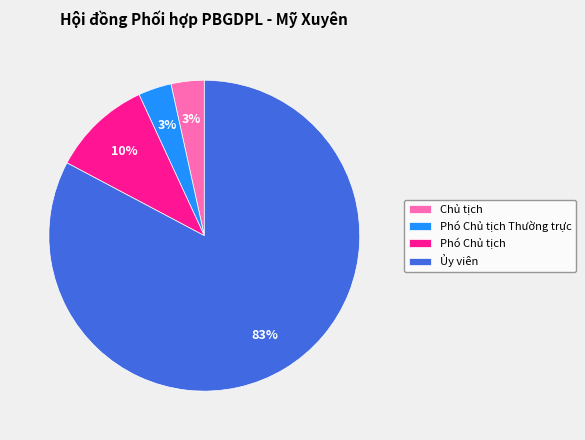

Do Chủ tịch and Phó Chủ tịch together represent more than half of the pie?

No